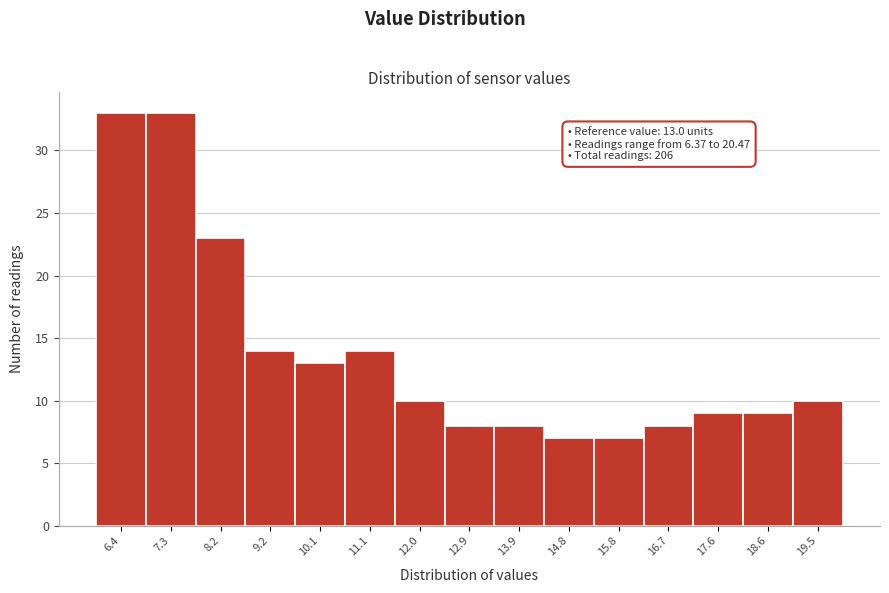

Reading left to right, transcribe all the data shown in this chart.

33	33	23	14	13	14	10	8	8	7	7	8	9	9	10